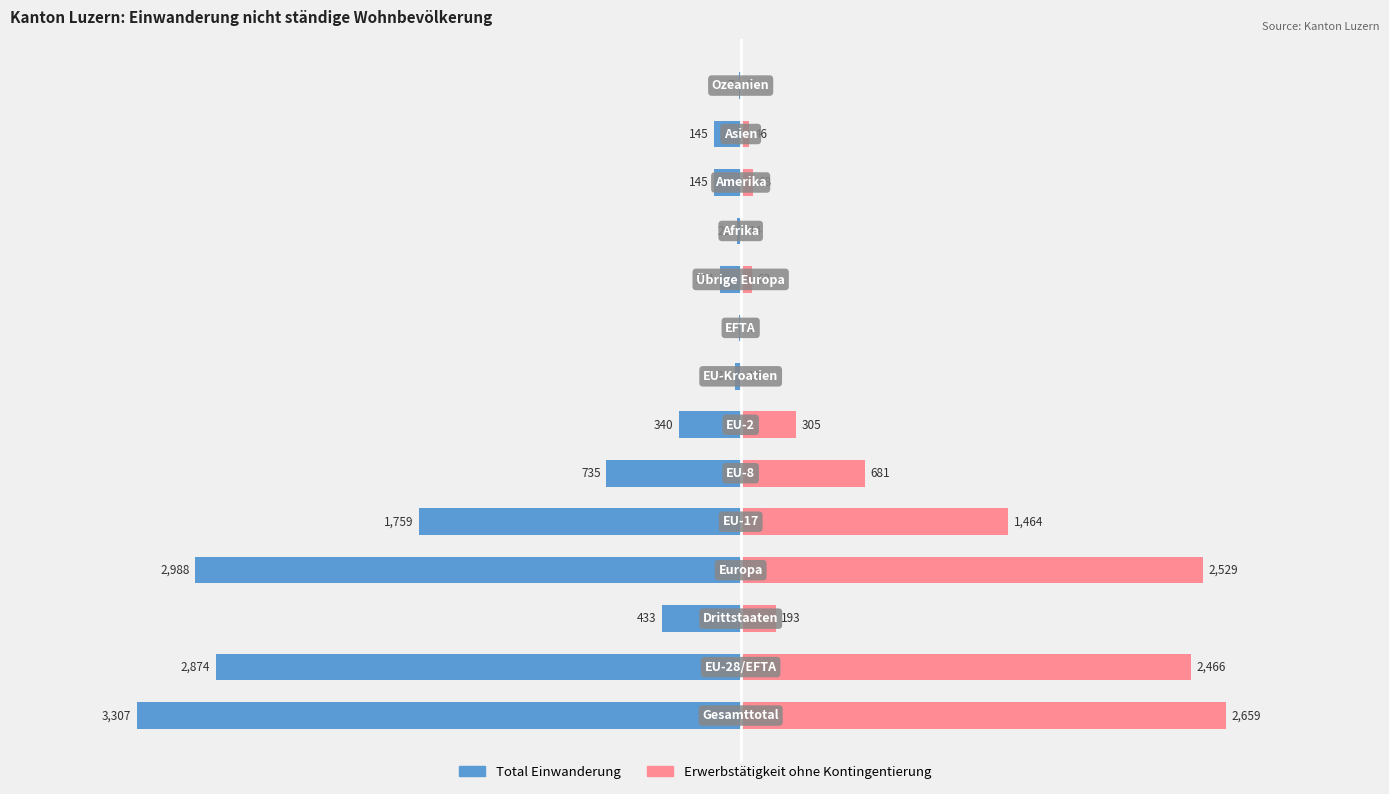

Reading left to right, list all the values displayed in this chart.

Total Einwanderung: 0=-3307	1=-2874	2=-433	3=-2988	4=-1759	5=-735	6=-340	7=-33	8=-7	9=-114	10=-22	11=-145	12=-145	13=-7
Erwerbstätigkeit ohne Kontingentierung: 0=2659	1=2466	2=193	3=2529	4=1464	5=681	6=305	7=12	8=4	9=63	10=14	11=68	12=46	13=2